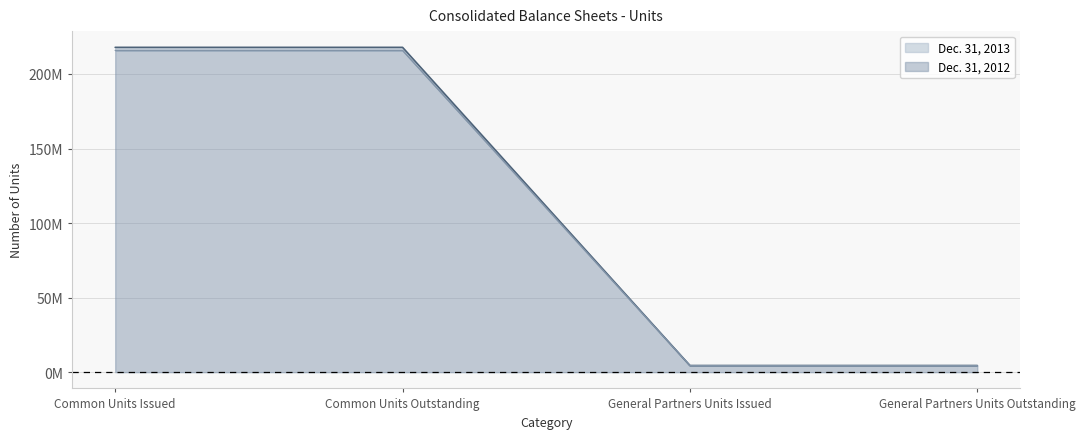

What is the difference between the maximum and minimum values in the Dec. 31, 2013 series?

213386187